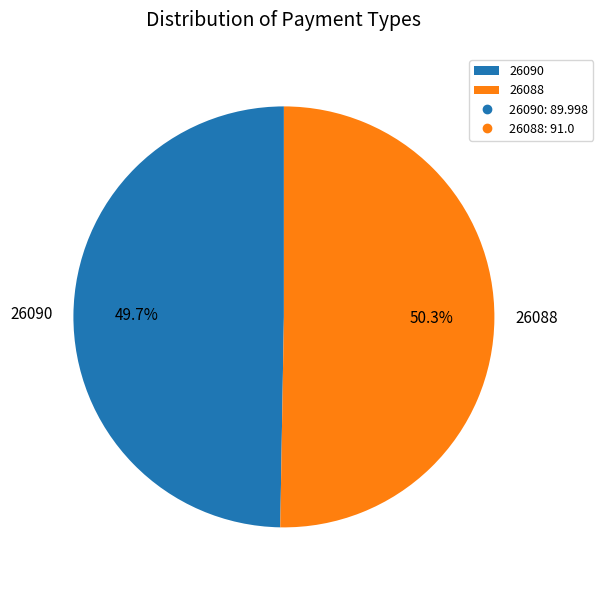

Is there any slice that represents more than half of the pie?

Yes